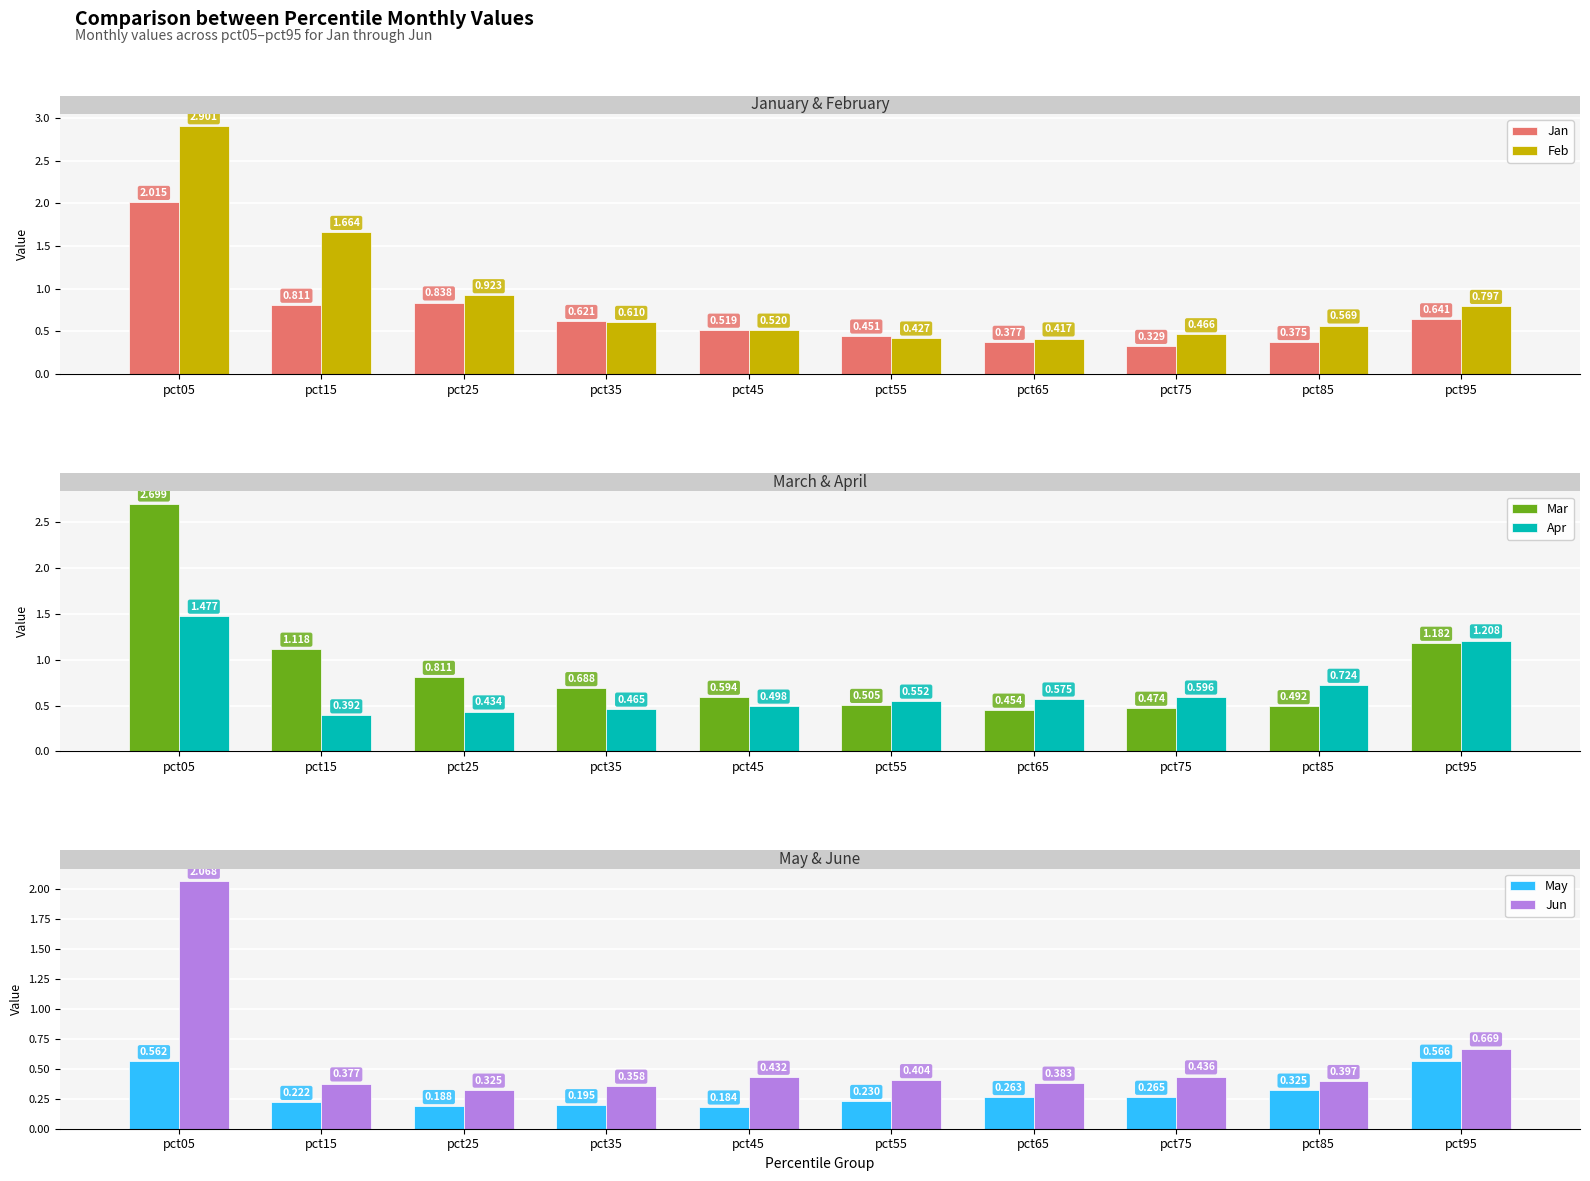

Which series has the largest total across all categories?

Feb